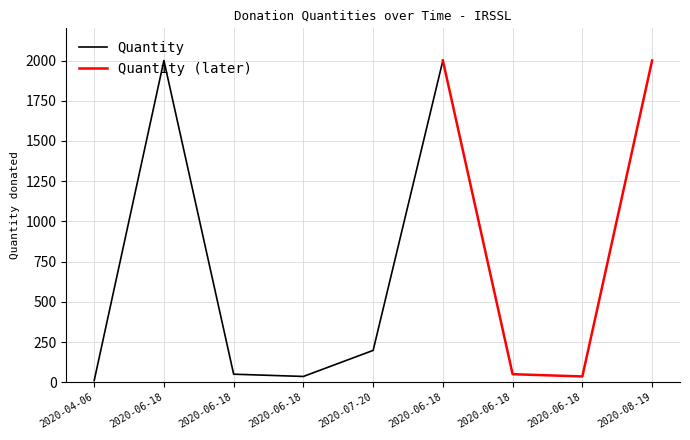

Where does the data first go above 50?

2020-06-18